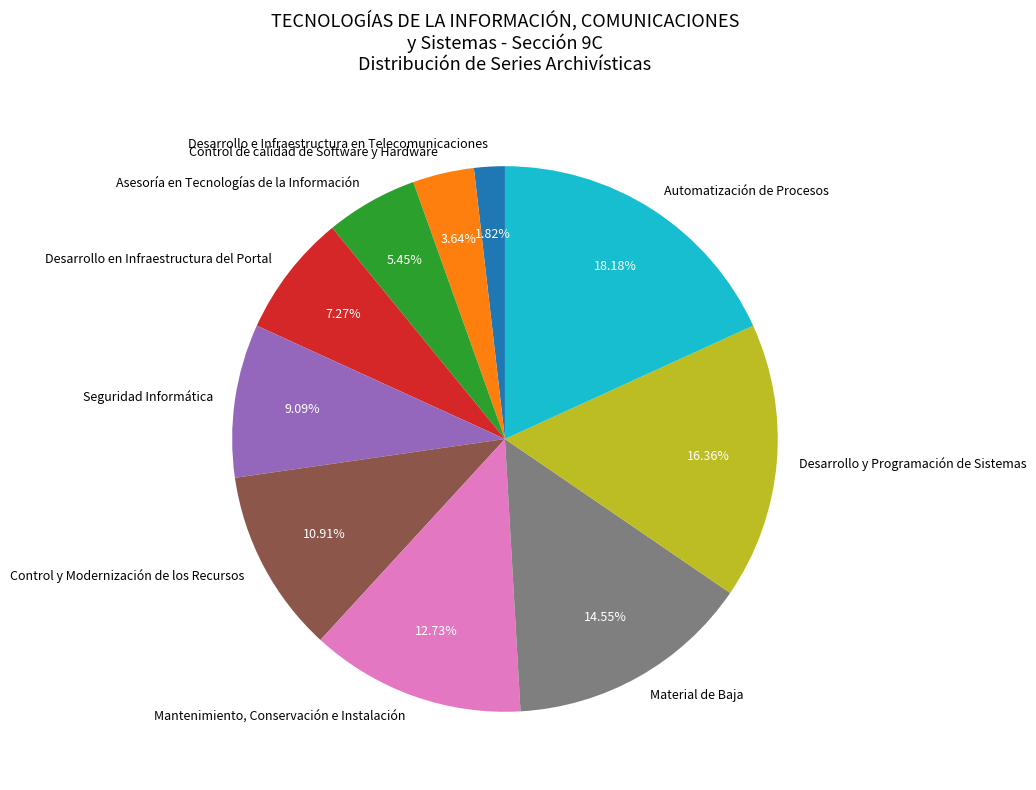

Rank the categories by value from highest to lowest.

Automatización de Procesos, Desarrollo y Programación de Sistemas, Material de Baja, Mantenimiento, Conservación e Instalación, Control y Modernización de los Recursos, Seguridad Informática, Desarrollo en Infraestructura del Portal, Asesoría en Tecnologías de la Información, Control de calidad de Software y Hardware, Desarrollo e Infraestructura en Telecomunicaciones